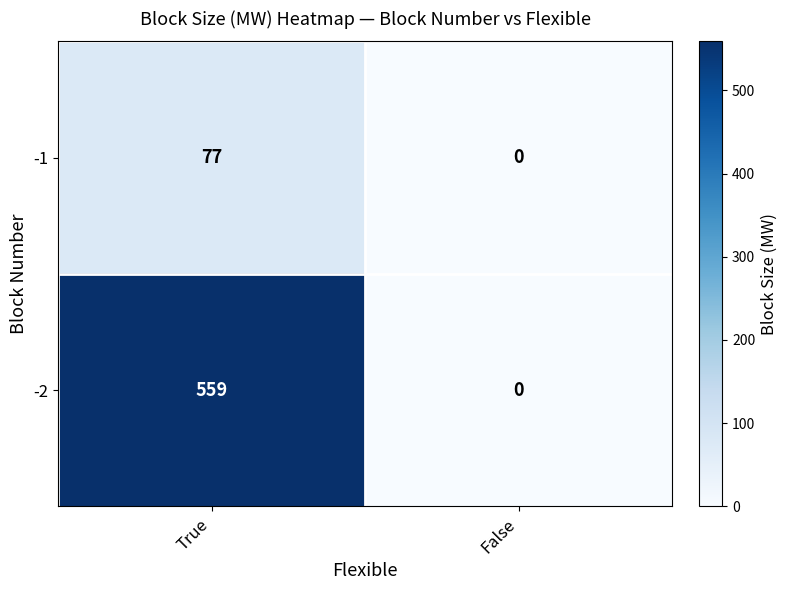

What is the maximum value for -1?

77